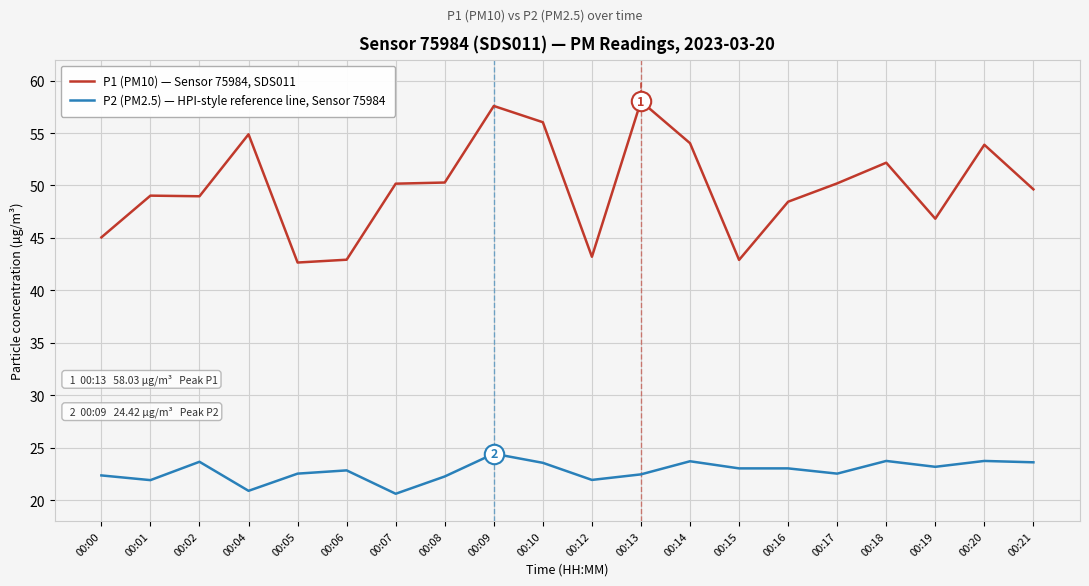

The value of P1 (PM10) — Sensor 75984, SDS011 at 00:17 is 74.4. True or false?

False